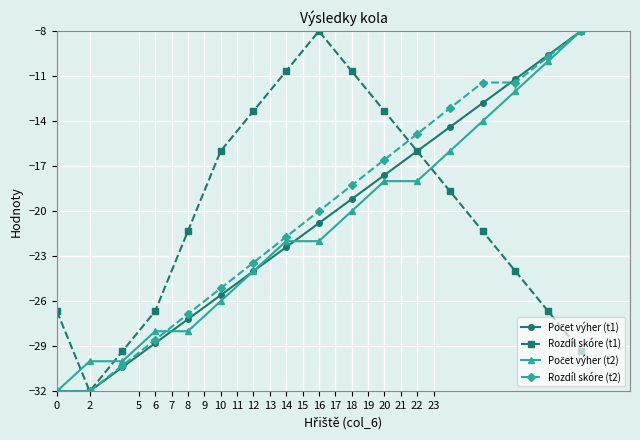

What is the minimum value for Rozdíl skóre (t1)?

-32.0